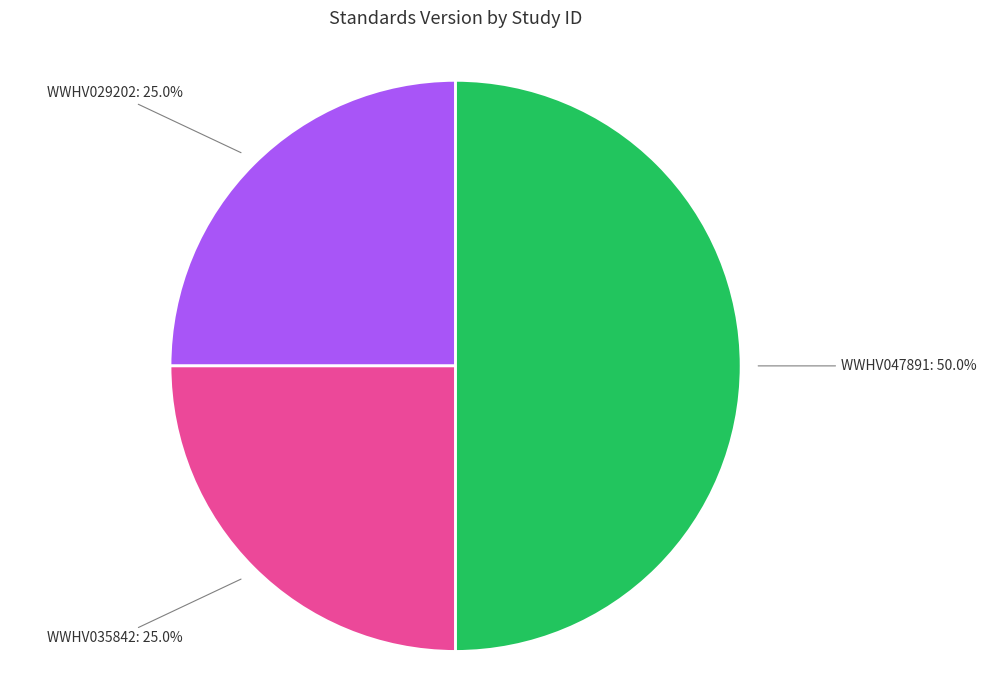

Combined, what portion of the pie is WWHV035842 and WWHV029202?

50.0%